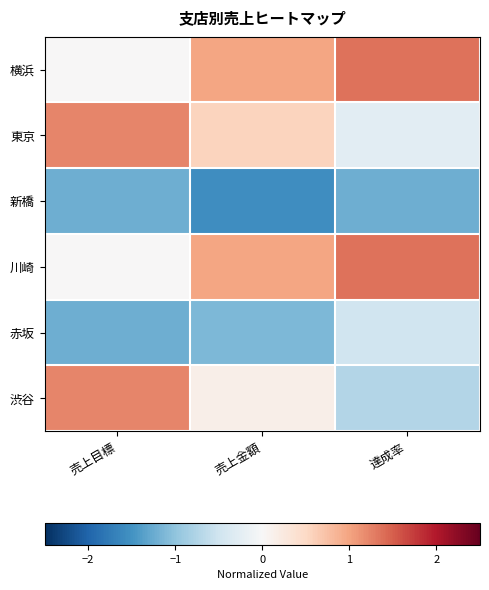

Count the number of data series in this chart.

6